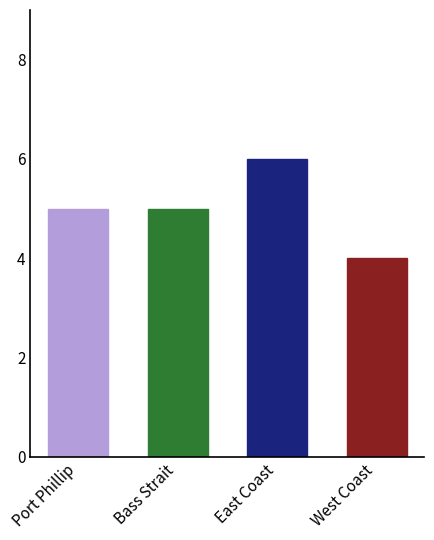

How many distinct data groups are displayed?

1